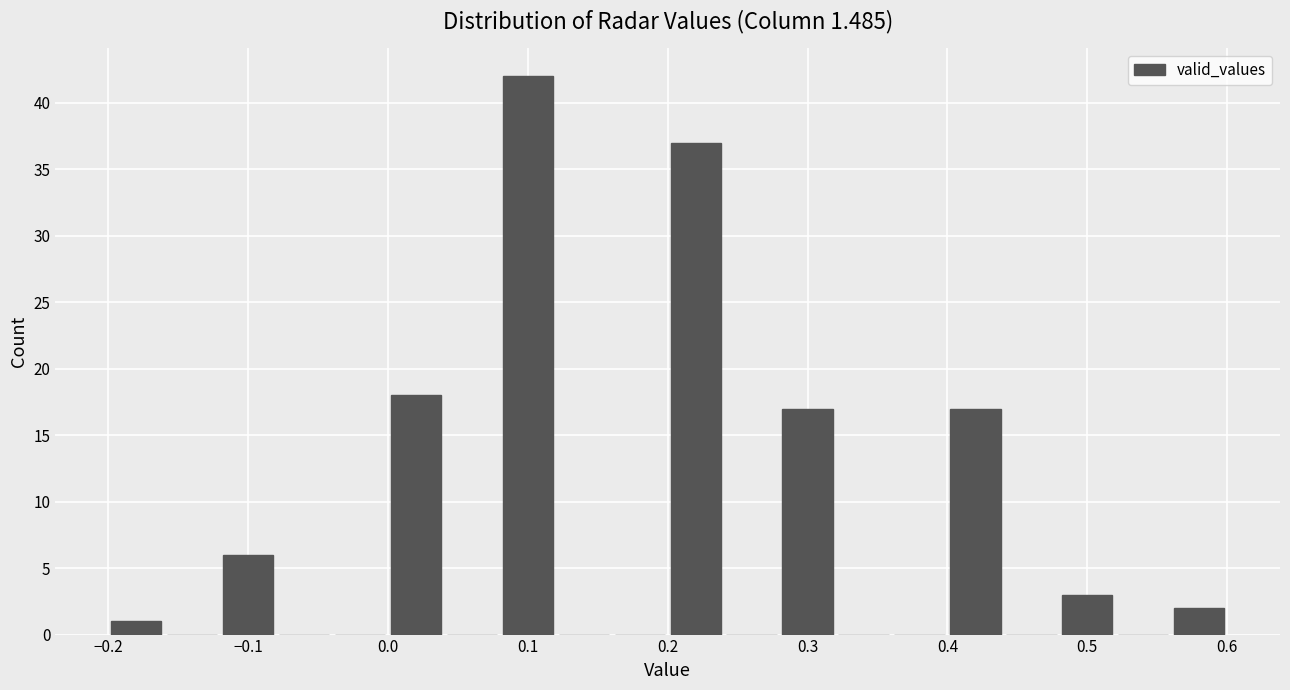

Reading left to right, transcribe this chart: for each bar, give the range it covers on the x-axis and its height. The values are not printed on the chart, so give them approximately, as read against the axis.

-0.20 to -0.16: 1
-0.16 to -0.12: 0
-0.12 to -0.08: 6
-0.08 to -0.04: 0
-0.04 to 0.00: 0
0.00 to 0.04: 18
0.04 to 0.08: 0
0.08 to 0.12: 42
0.12 to 0.16: 0
0.16 to 0.20: 0
0.20 to 0.24: 37
0.24 to 0.28: 0
0.28 to 0.32: 17
0.32 to 0.36: 0
0.36 to 0.40: 0
0.40 to 0.44: 17
0.44 to 0.48: 0
0.48 to 0.52: 3
0.52 to 0.56: 0
0.56 to 0.60: 2